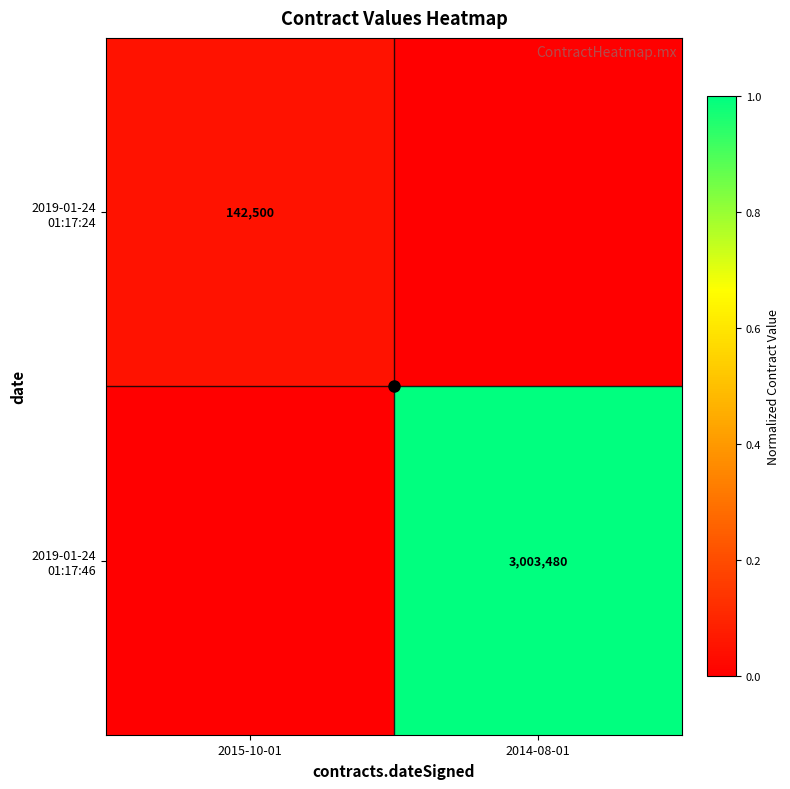

Which has a higher value, 2015-10-01 or 2014-08-01?

2015-10-01